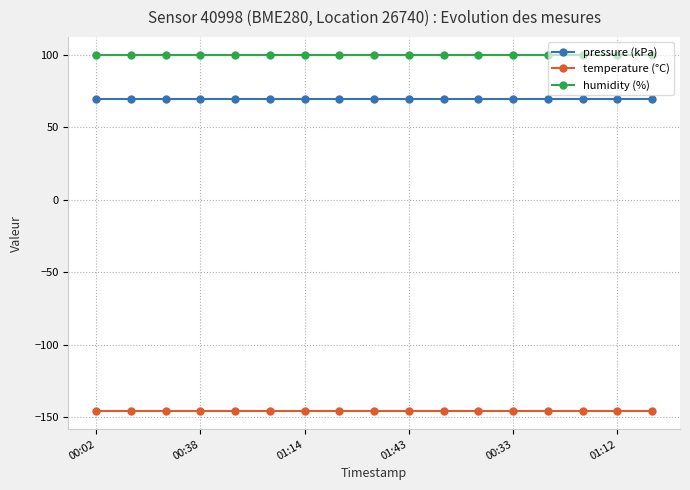

What is the highest value of the pressure (kPa) series?

69.6